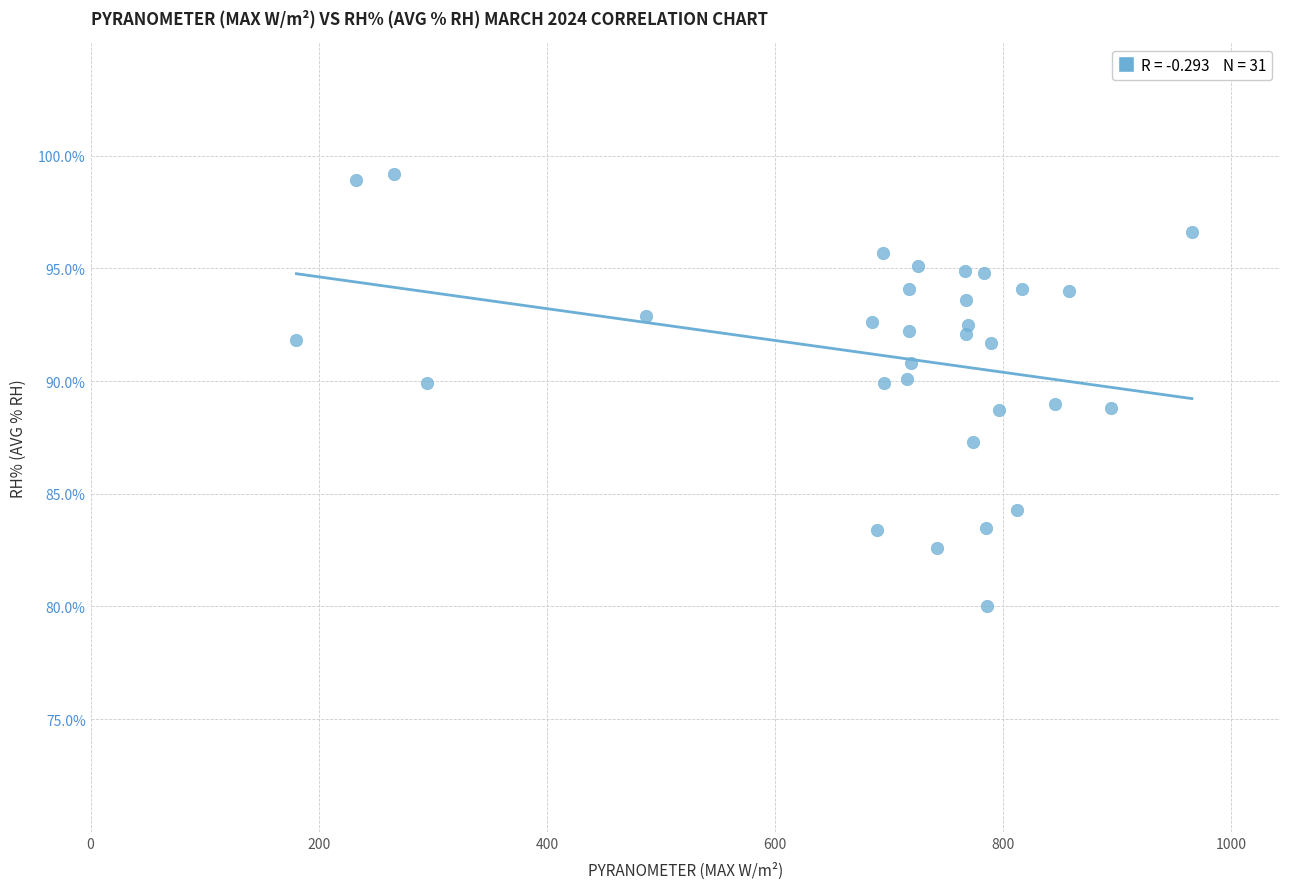

What is the range of Y values (max minus min)?

19.2